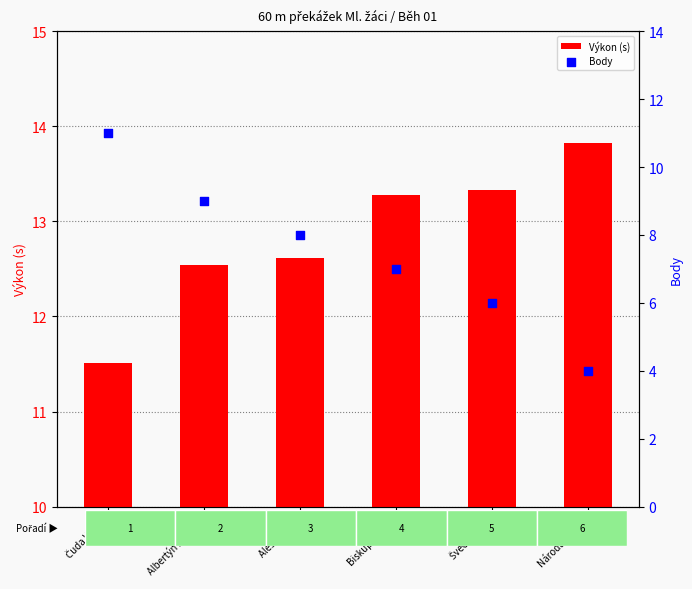

At which category is the sum across all series the highest?

Čuda Vilém